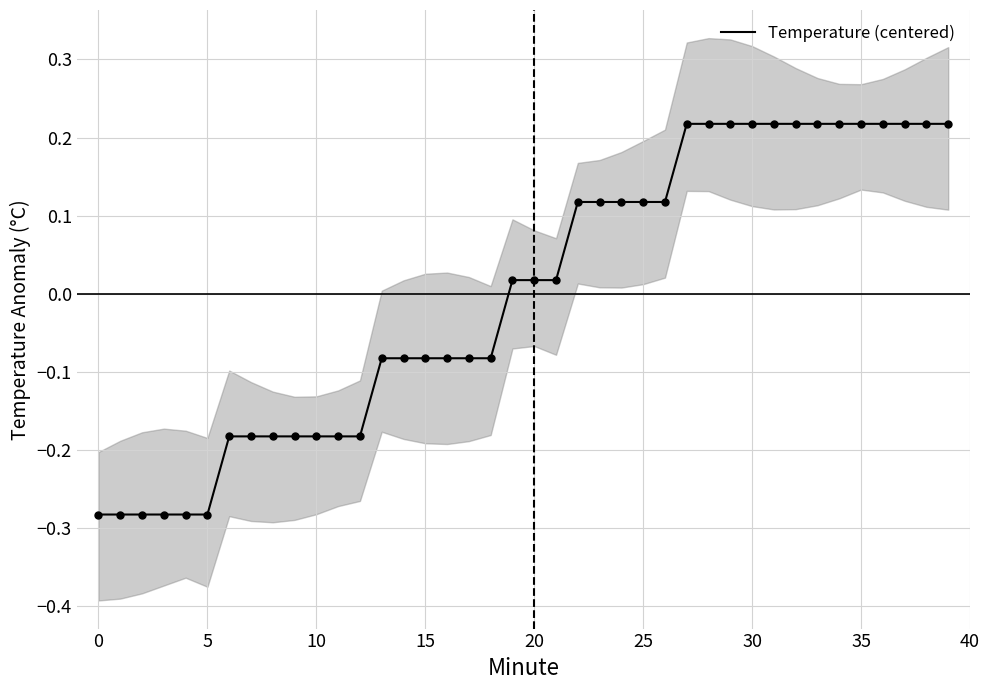

Is it true that Temperature (centered) equals -0.1 at 0?

False